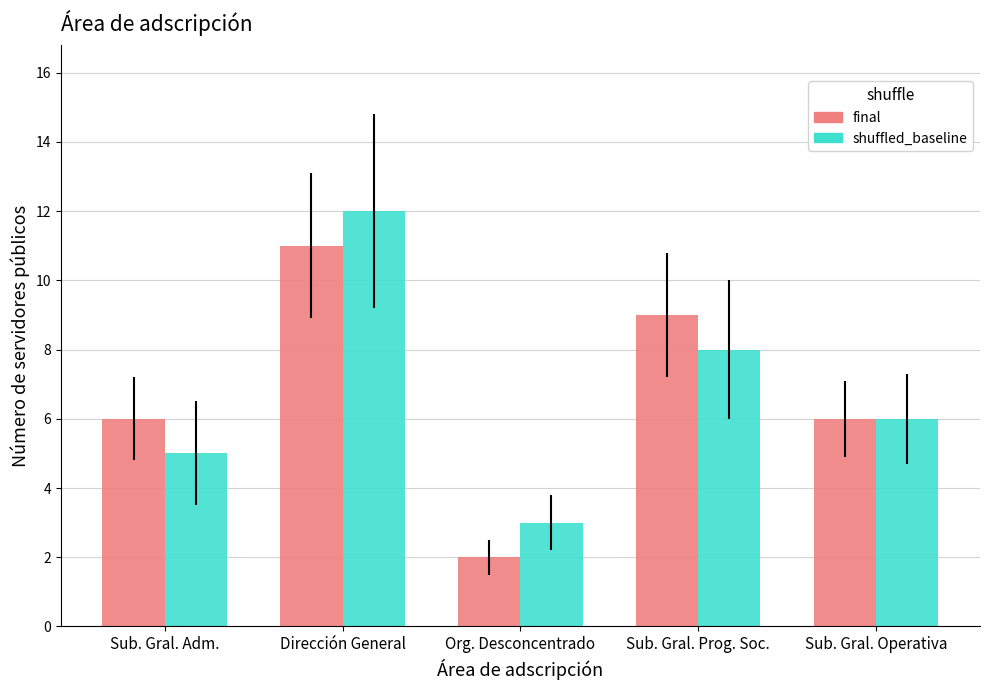

At which category is the sum across all series the highest?

Dirección General